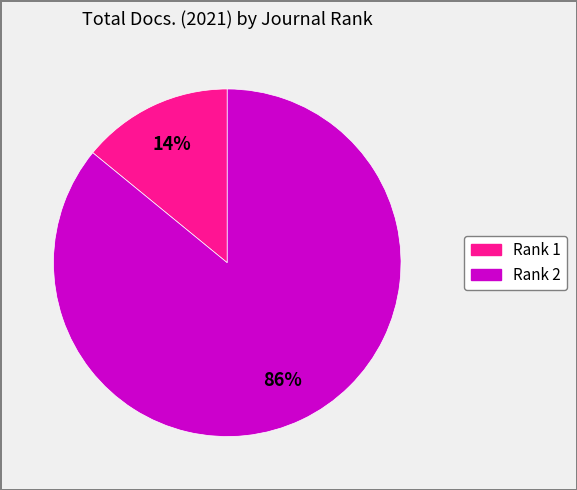

What is the ratio of the value at Rank 1 to the value at Rank 2?

0.2